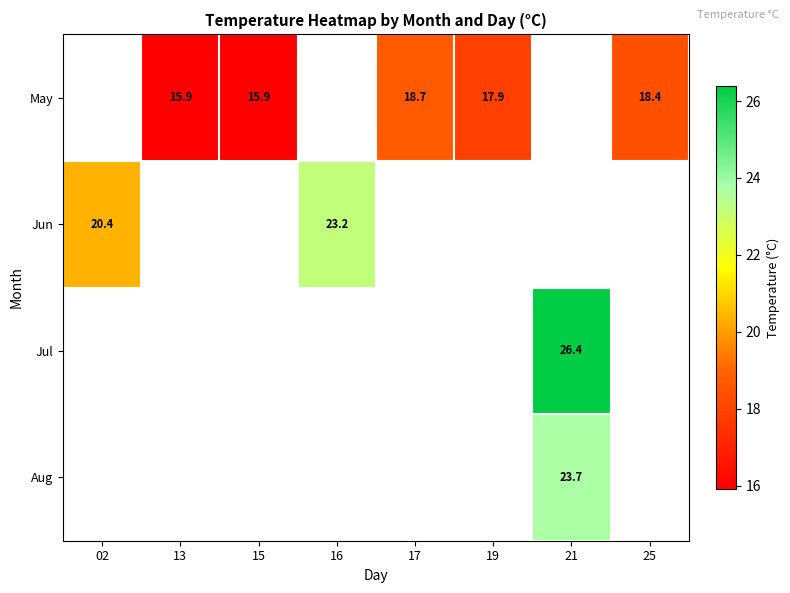

Is it true that Jun equals 7.5 at 16?

False